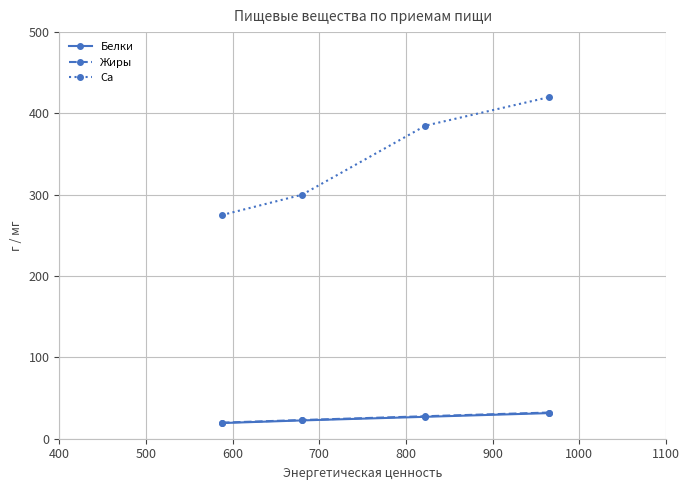

Which series has the widest spread of values?

Ca